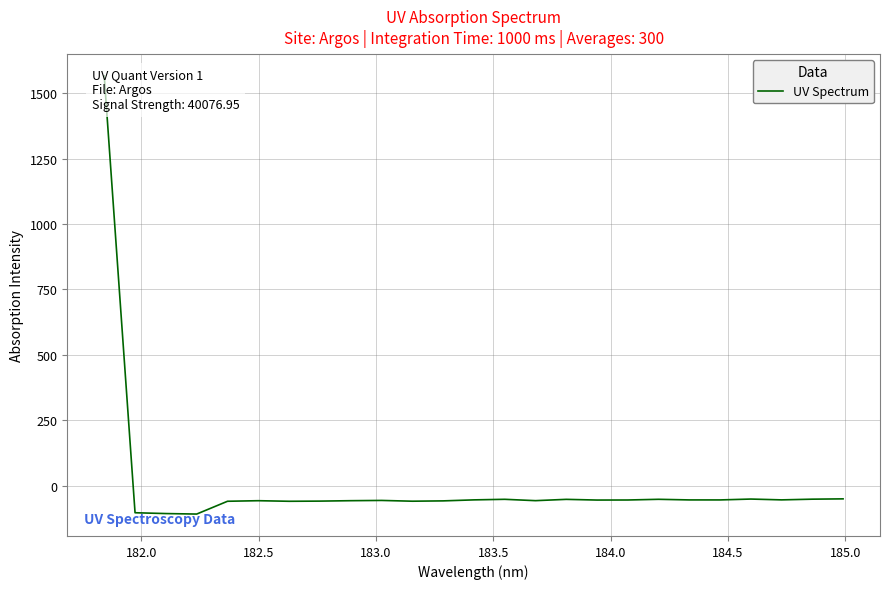

What is the minimum value shown in the chart?

-107.8